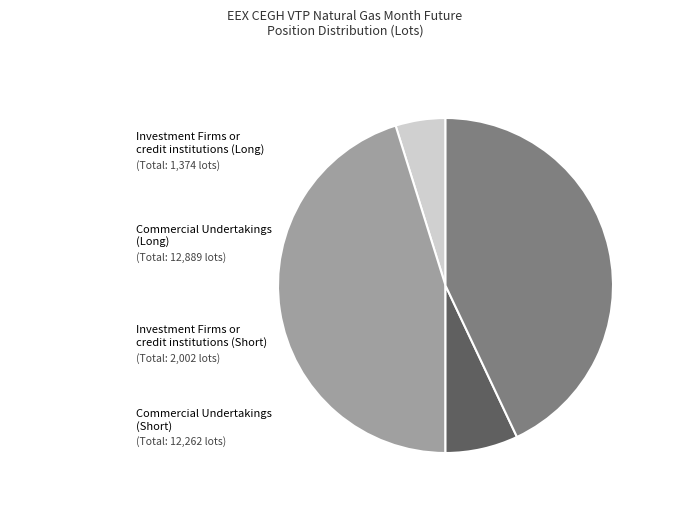

Does any single category account for the majority?

No